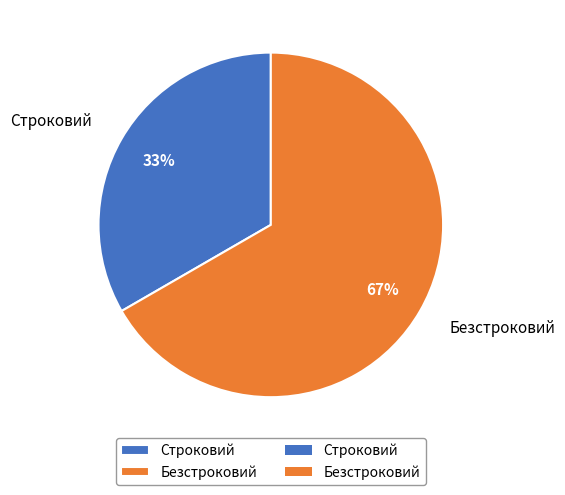

Is the sum of Строковий and Безстроковий greater than half?

Yes